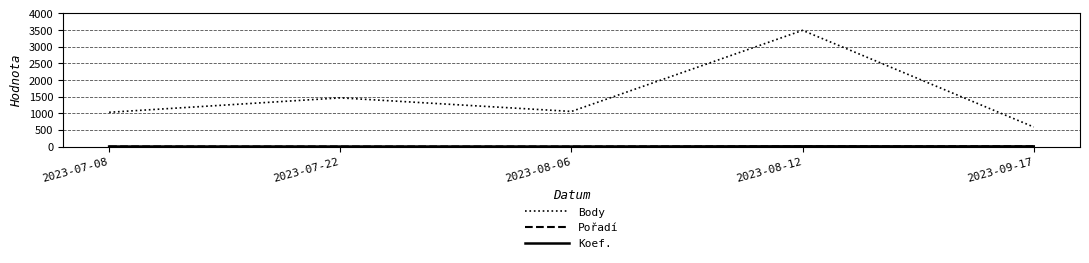

At how many categories does at least one series exceed 2677?

1